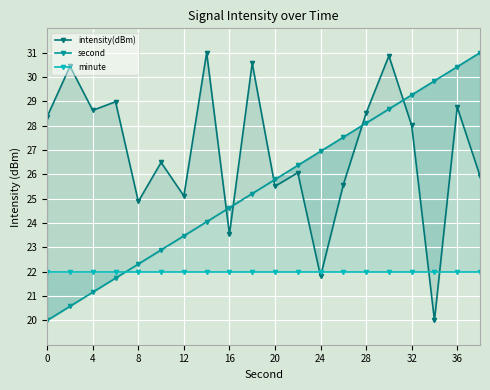

Reading right to left, extract all data points from this chart.

intensity(dBm): 25.9	28.8	20.0	28.0	30.9	28.5	25.6	21.8	26.1	25.5	30.6	23.5	31.0	25.1	26.5	24.9	29.0	28.6	30.4	28.4
second: 31.0	30.4	29.8	29.3	28.7	28.1	27.5	26.9	26.4	25.8	25.2	24.6	24.1	23.5	22.9	22.3	21.7	21.2	20.6	20.0
minute: 22.0	22.0	22.0	22.0	22.0	22.0	22.0	22.0	22.0	22.0	22.0	22.0	22.0	22.0	22.0	22.0	22.0	22.0	22.0	22.0